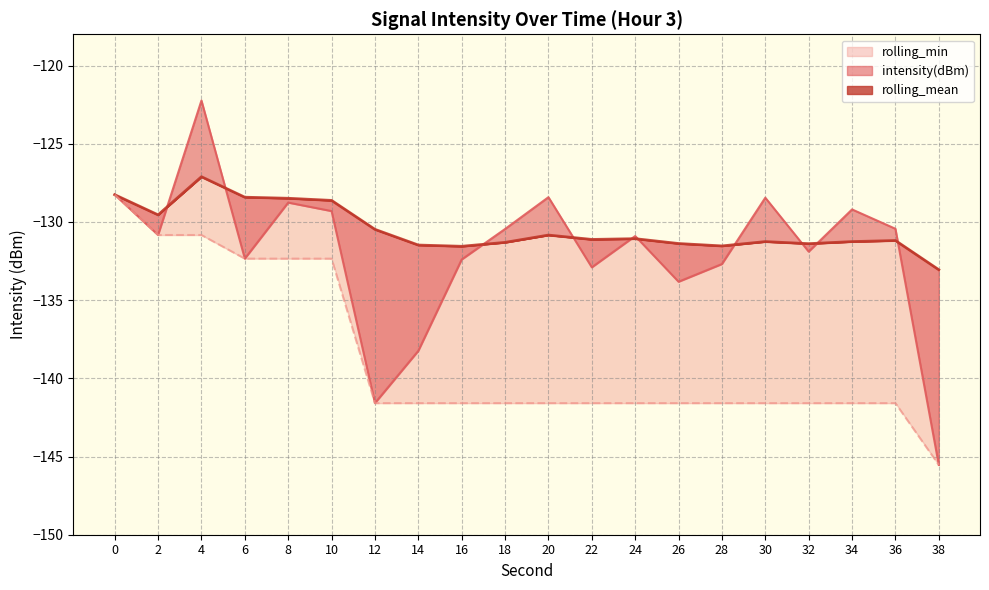

What is the spread (max minus min) of values at 4?

8.6